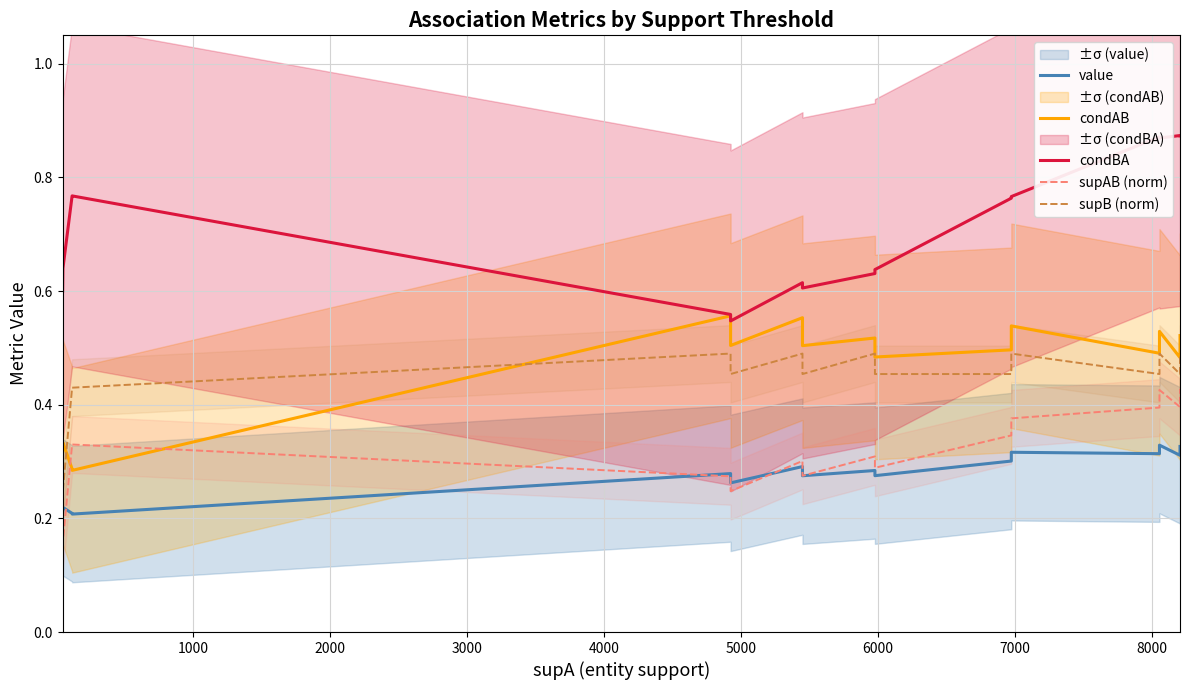

How many interior local peaks does the supB (norm) series have?

5